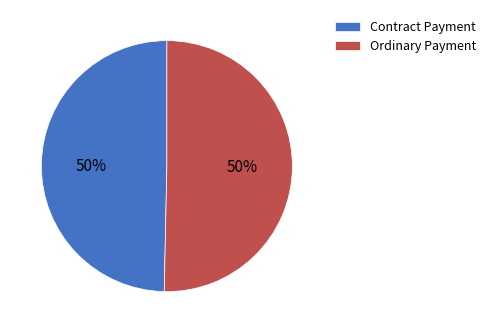

How many segments does this pie chart have?

2